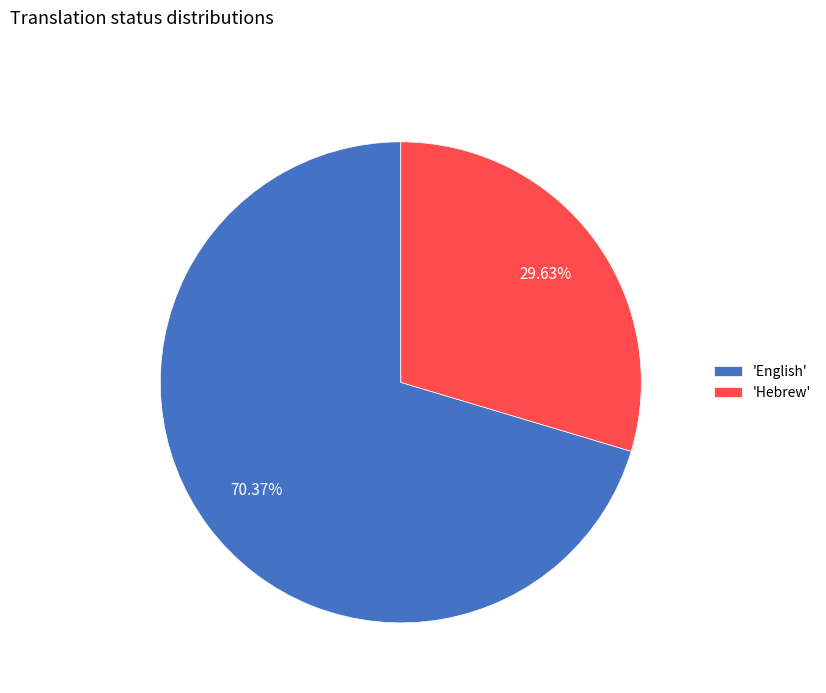

What is the ratio of the value at 'English' to the value at 'Hebrew'?

2.4